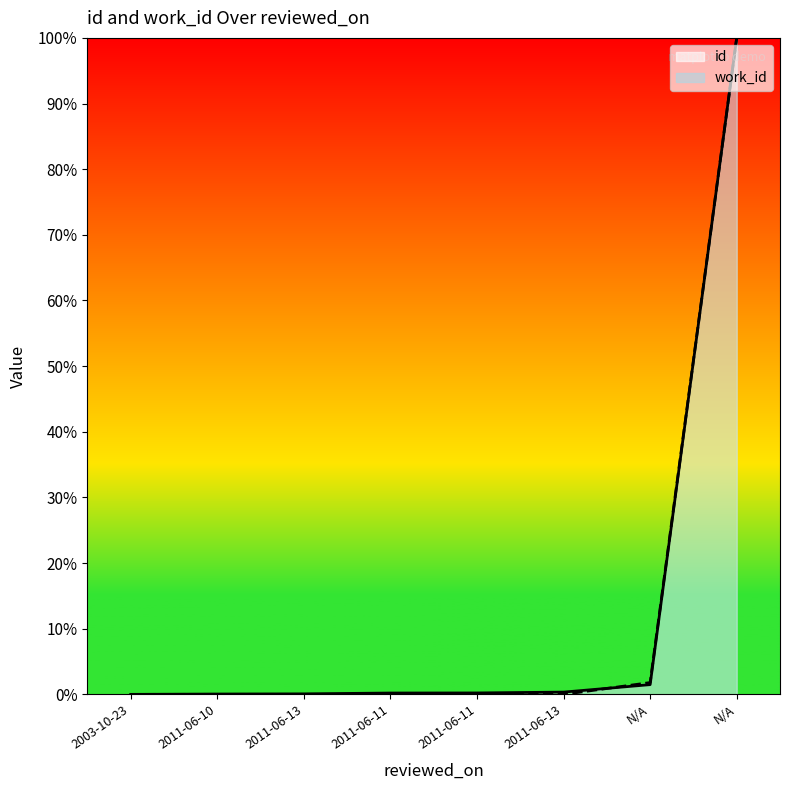

At how many categories does at least one series exceed 0?

7